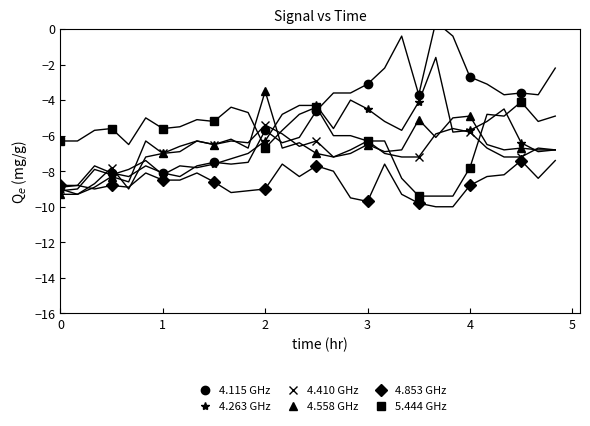

What is the lowest value of the 5.444 GHz series?

-9.4